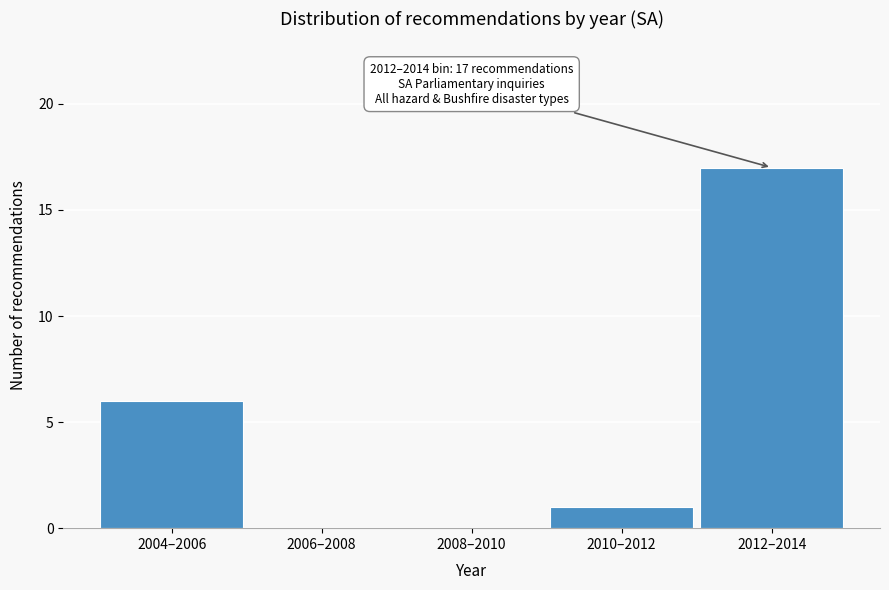

Reading right to left, list all the values displayed in this chart.

2012–2014=17	2010–2012=1	2008–2010=0	2006–2008=0	2004–2006=6